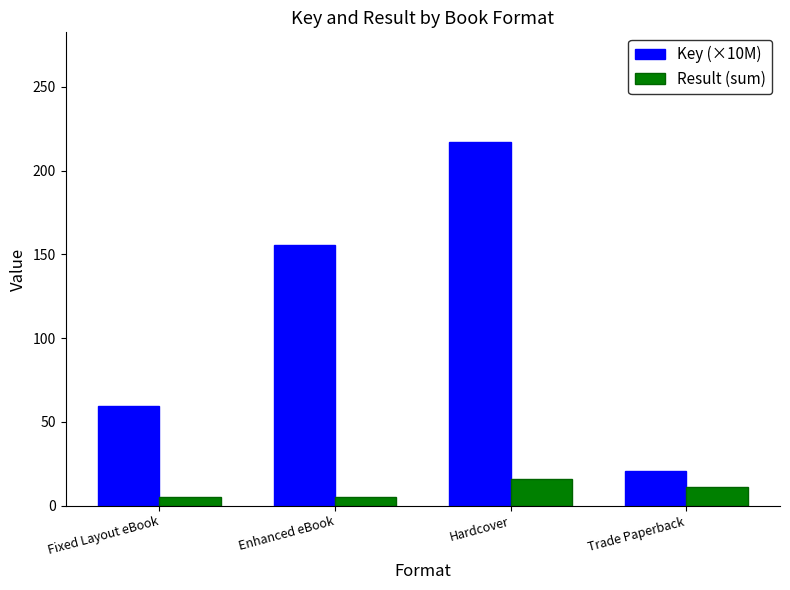

The value of Key (×10M) at Fixed Layout eBook is 23.7. True or false?

False